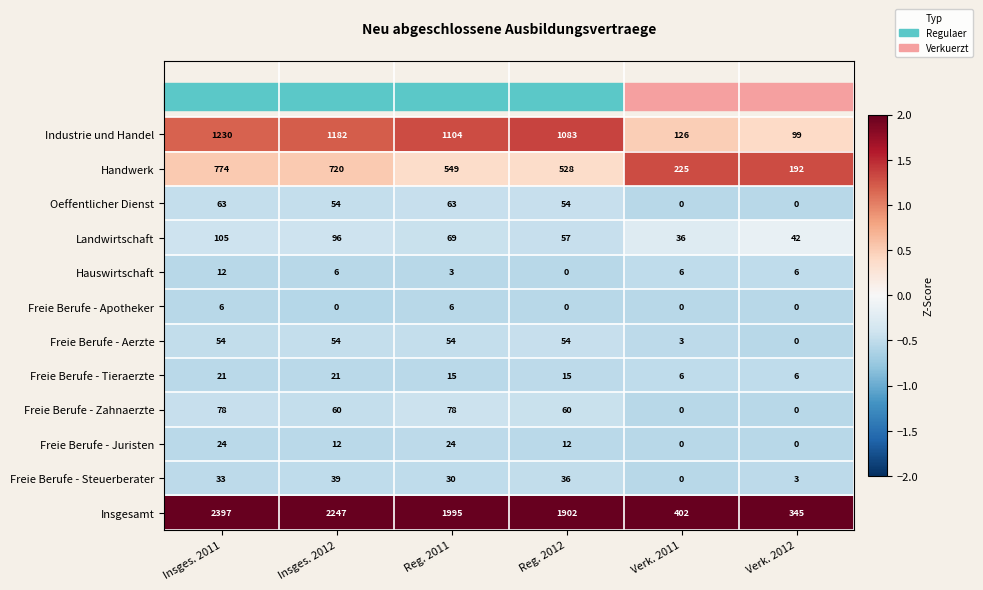

Rank the series by their maximum value, from lowest to highest.

Freie Berufe - Apotheker, Hauswirtschaft, Freie Berufe - Tieraerzte, Freie Berufe - Juristen, Freie Berufe - Steuerberater, Freie Berufe - Aerzte, Oeffentlicher Dienst, Freie Berufe - Zahnaerzte, Landwirtschaft, Handwerk, Industrie und Handel, Insgesamt